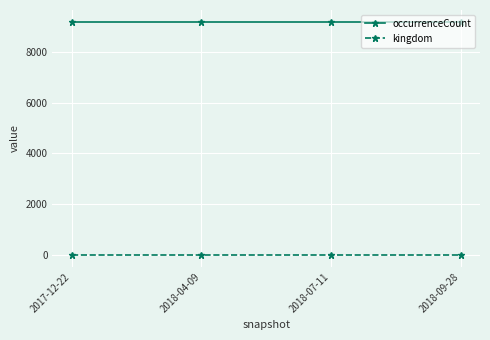

What is the average value of the occurrenceCount series?

9180